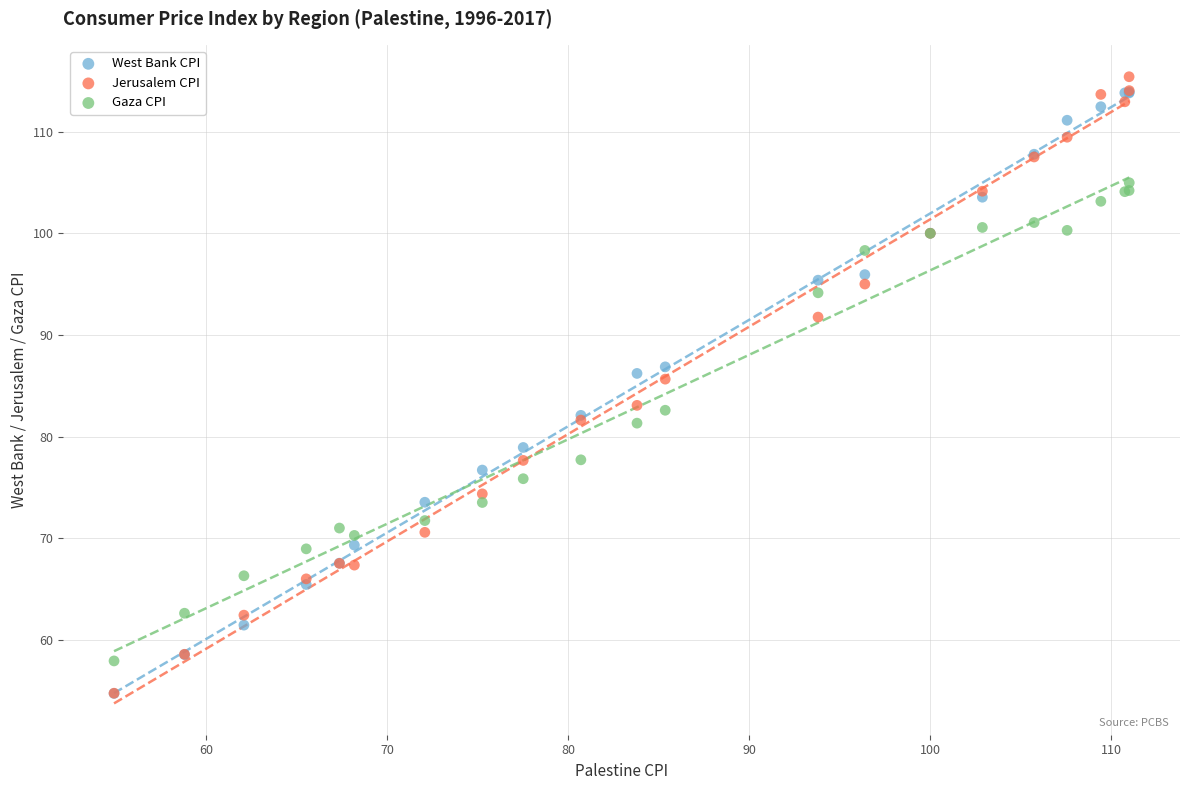

What are all the series names shown in the legend?

West Bank CPI, Jerusalem CPI, Gaza CPI